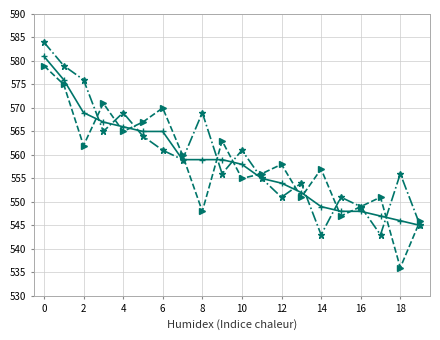

What is the greatest value displayed?

584